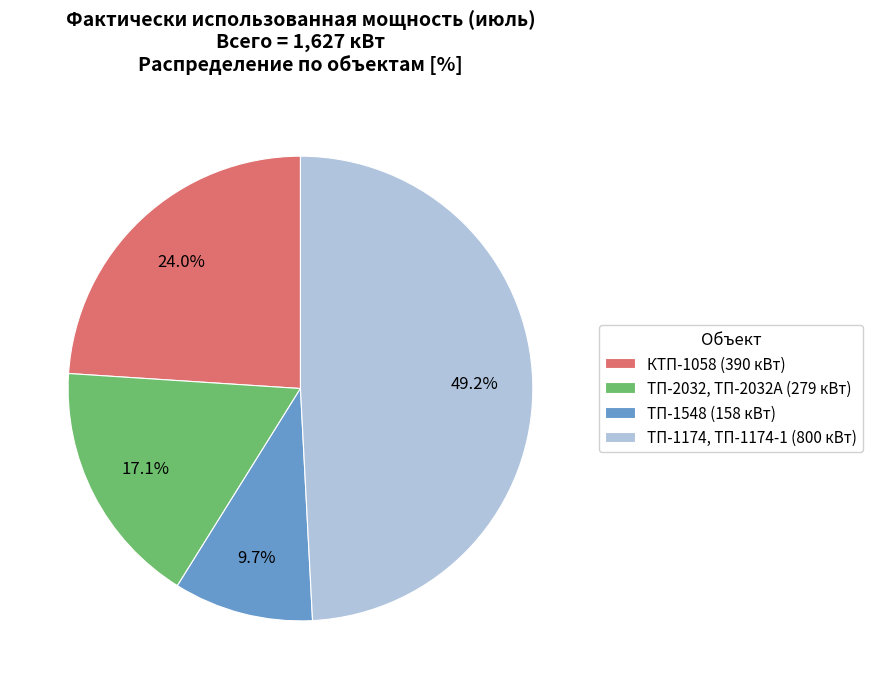

Which has a higher value, ТП-1548 (158 кВт) or ТП-1174, ТП-1174-1 (800 кВт)?

ТП-1174, ТП-1174-1 (800 кВт)